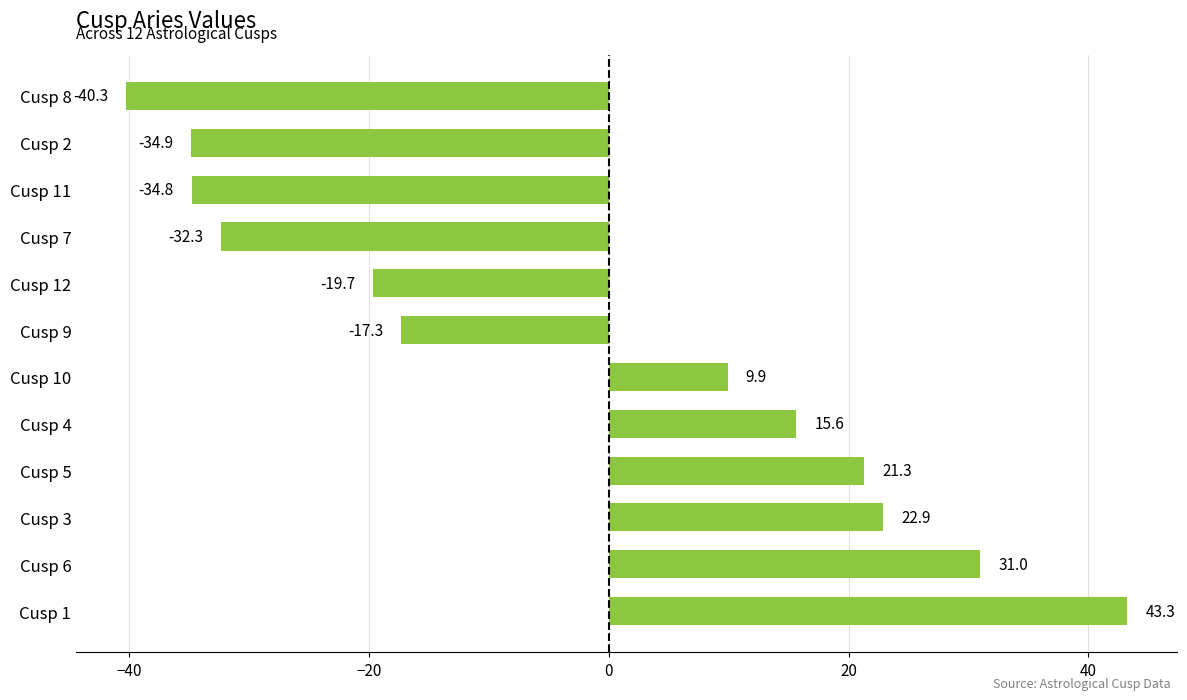

True or false: the data shows 9.9 at Cusp 10.

True